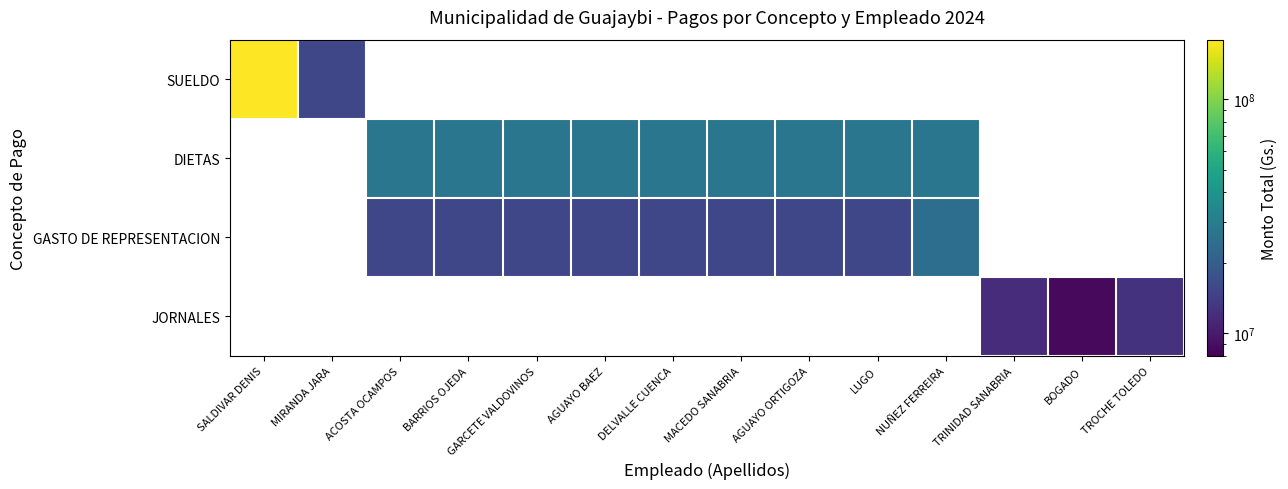

Which category has the lowest value across all series?

BOGADO